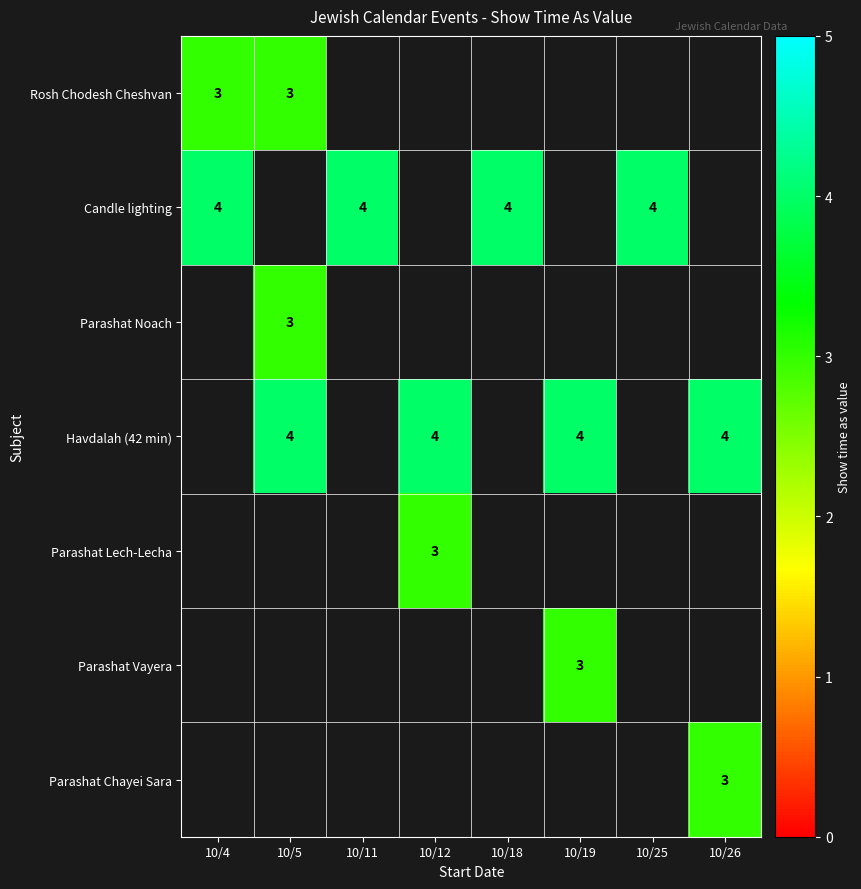

How many series are shown in this chart?

7